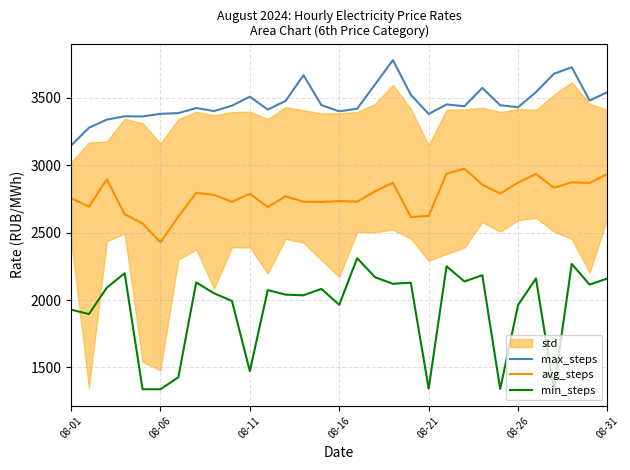

True or false: max_steps and avg_steps cross at least once.

False